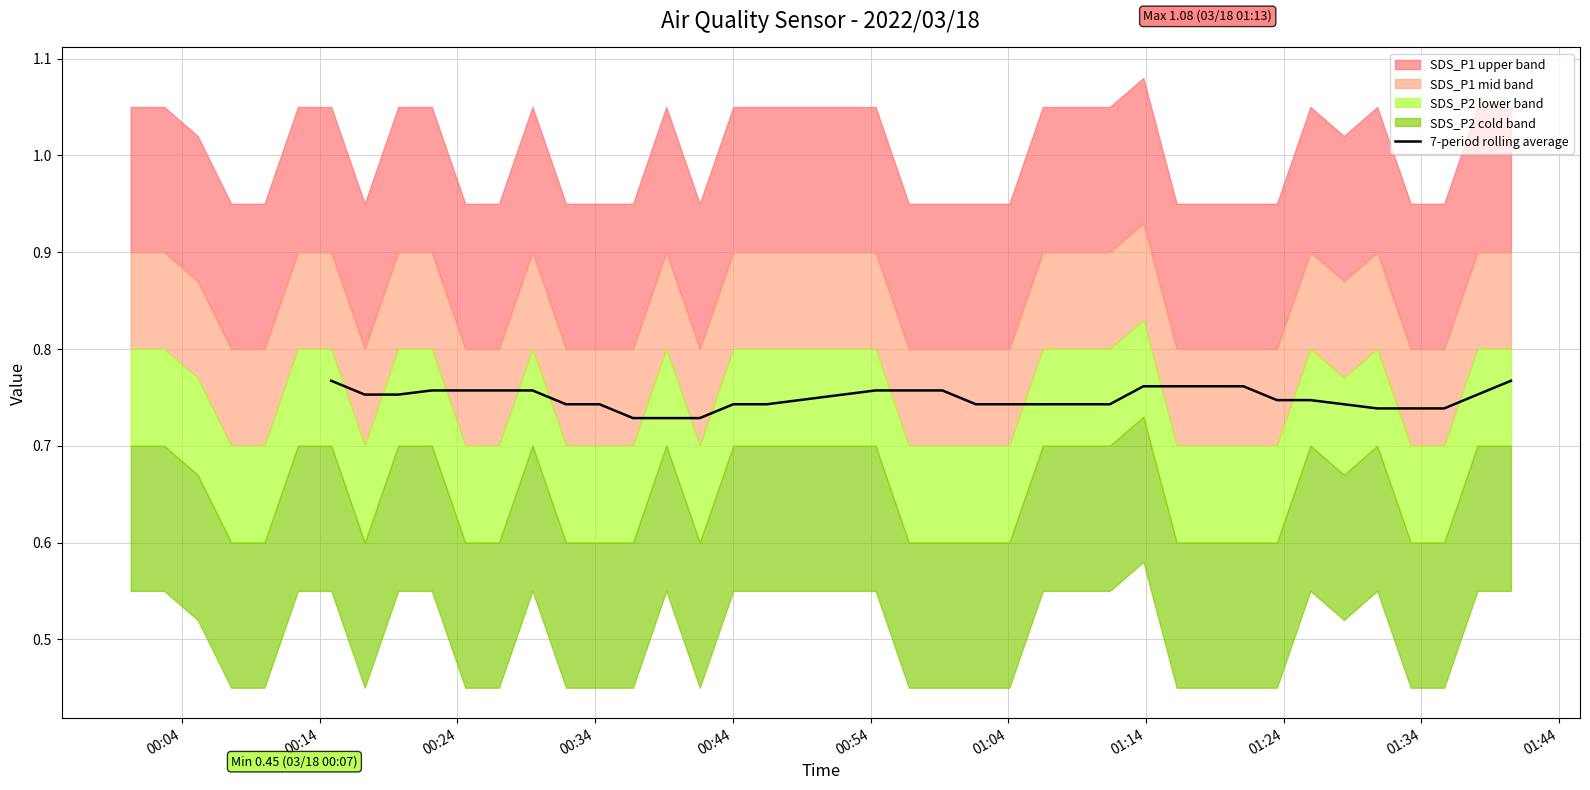

How many points are lower than both their immediate neighbors (excluding endpoints)?

4